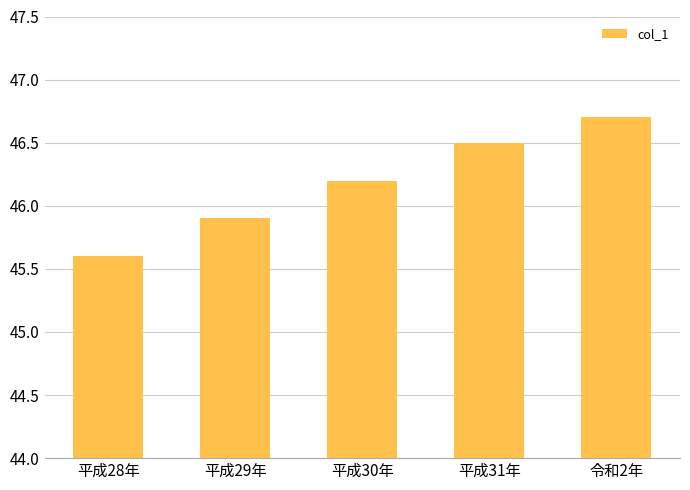

List the labels in order of value, largest first.

令和2年, 平成31年, 平成30年, 平成29年, 平成28年